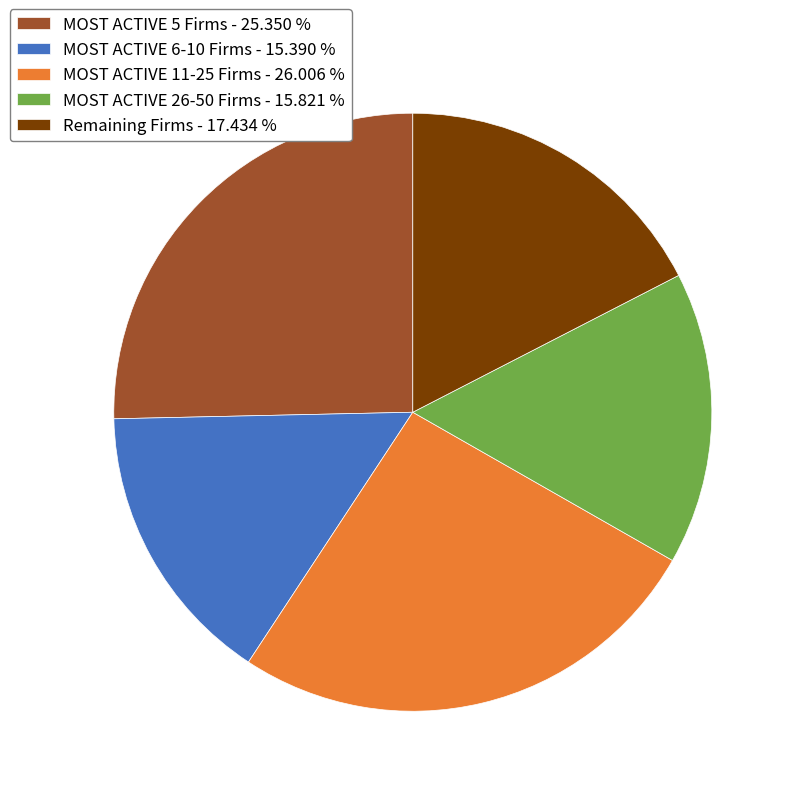

Does MOST ACTIVE 5 Firms - 25.350 % represent more than half of the total?

No